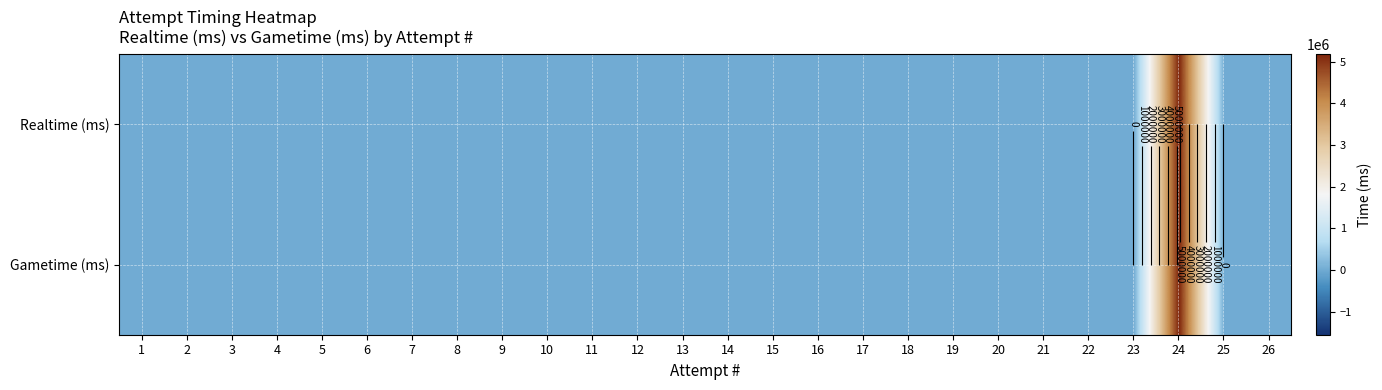

What is the sum of all Gametime (ms) values?

5185066